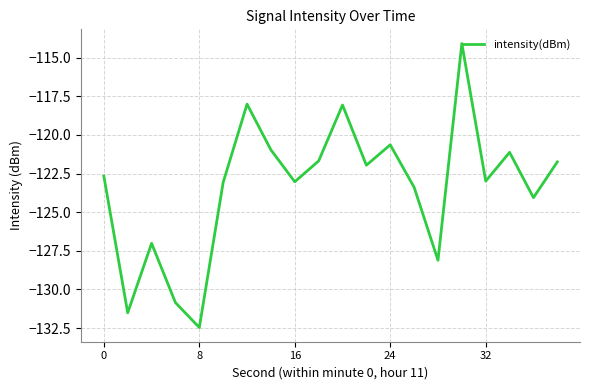

What is the greatest value displayed?

-114.1